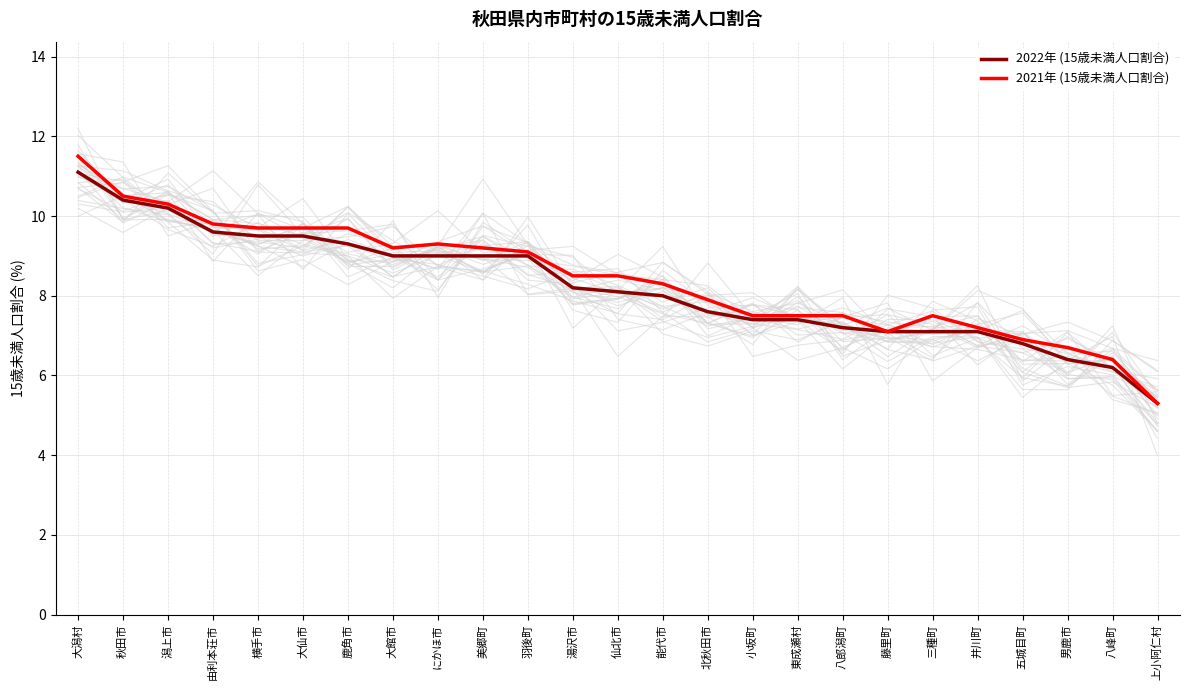

Count the number of categories in the chart.

25